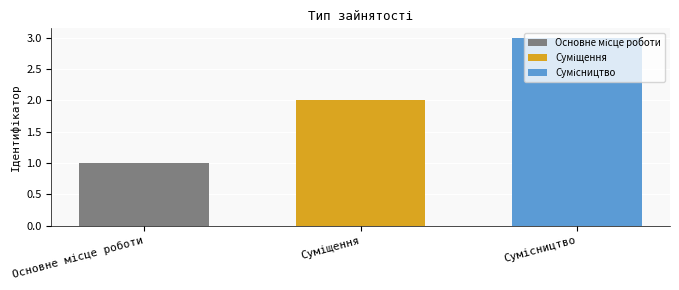

What is the maximum value shown in the chart?

3